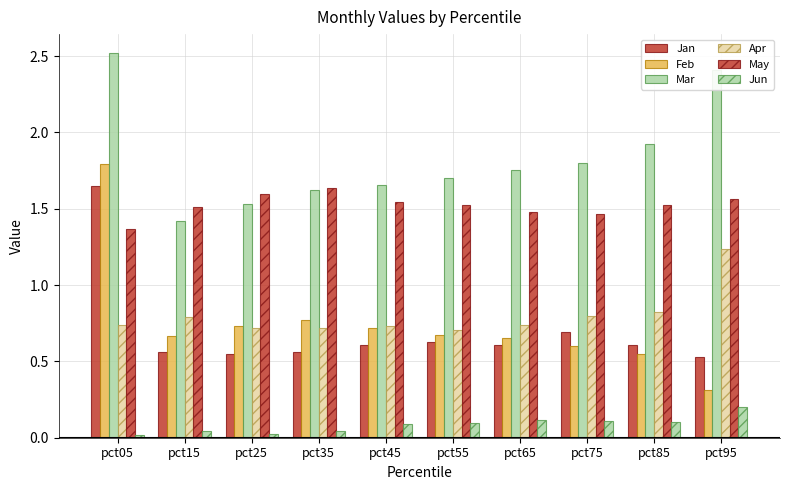

Which category has the lowest value in the Mar series?

pct15